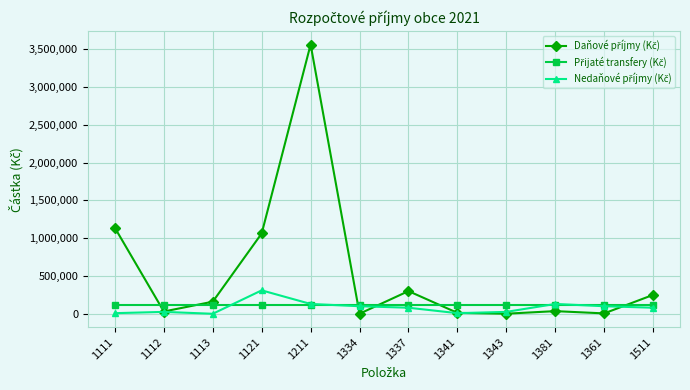

At which category is the sum across all series the highest?

1211